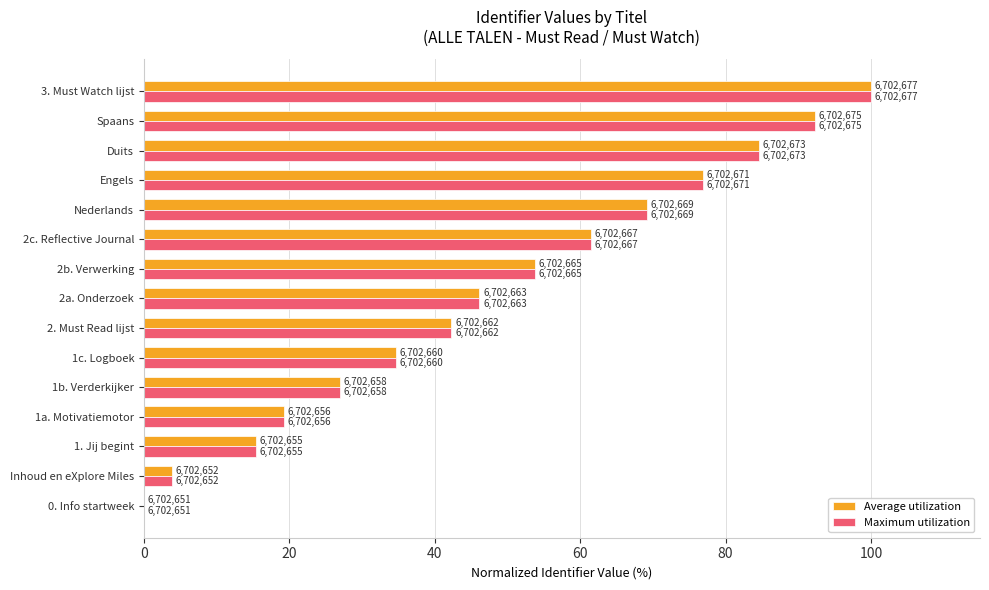

At how many categories does at least one series exceed 63?

5